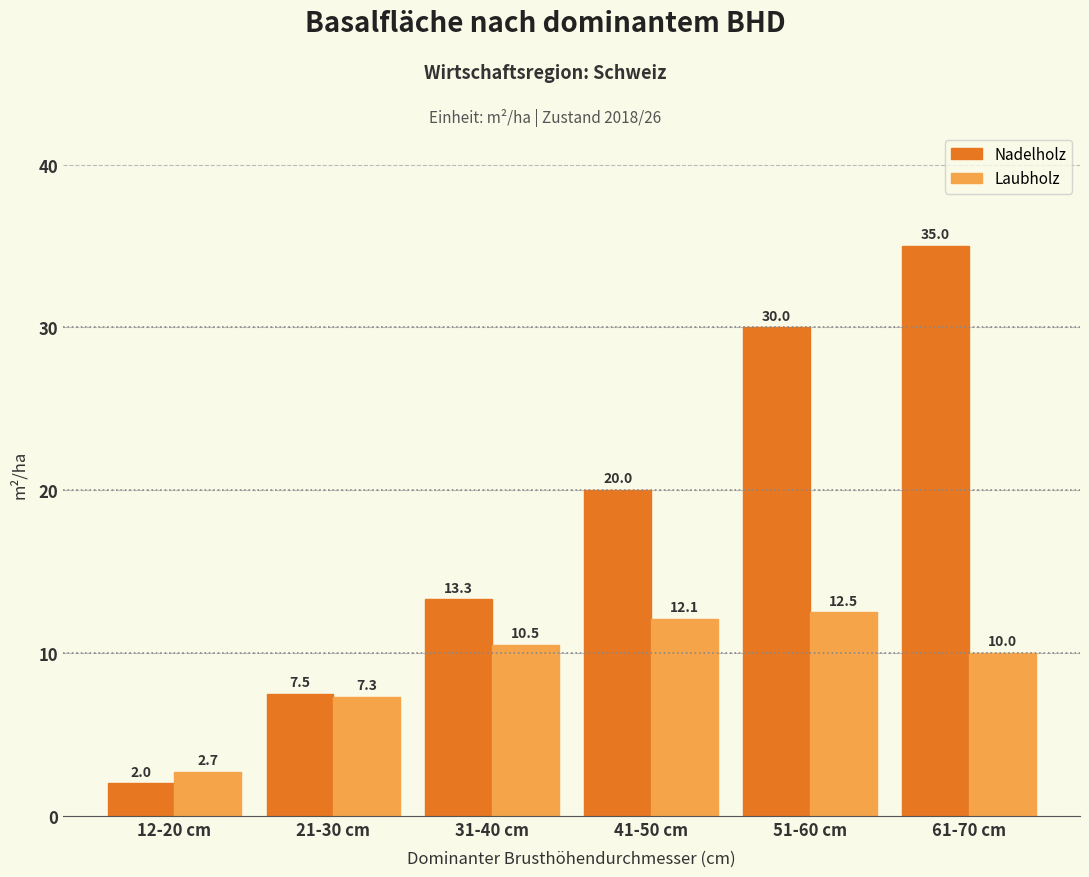

How many bars are there in each group?

2